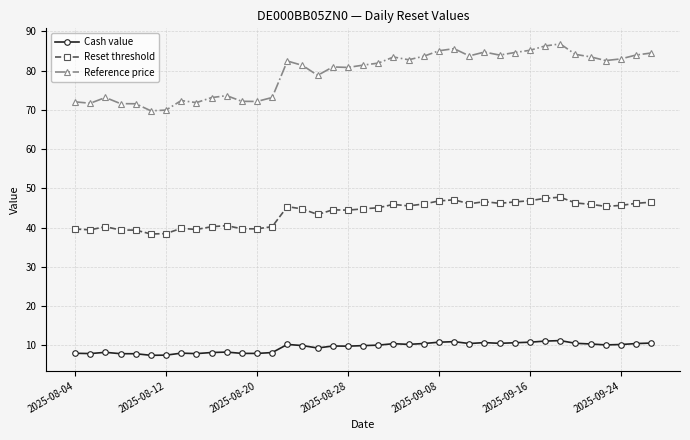

Rank the series by their maximum value, from lowest to highest.

Cash value, Reset threshold, Reference price